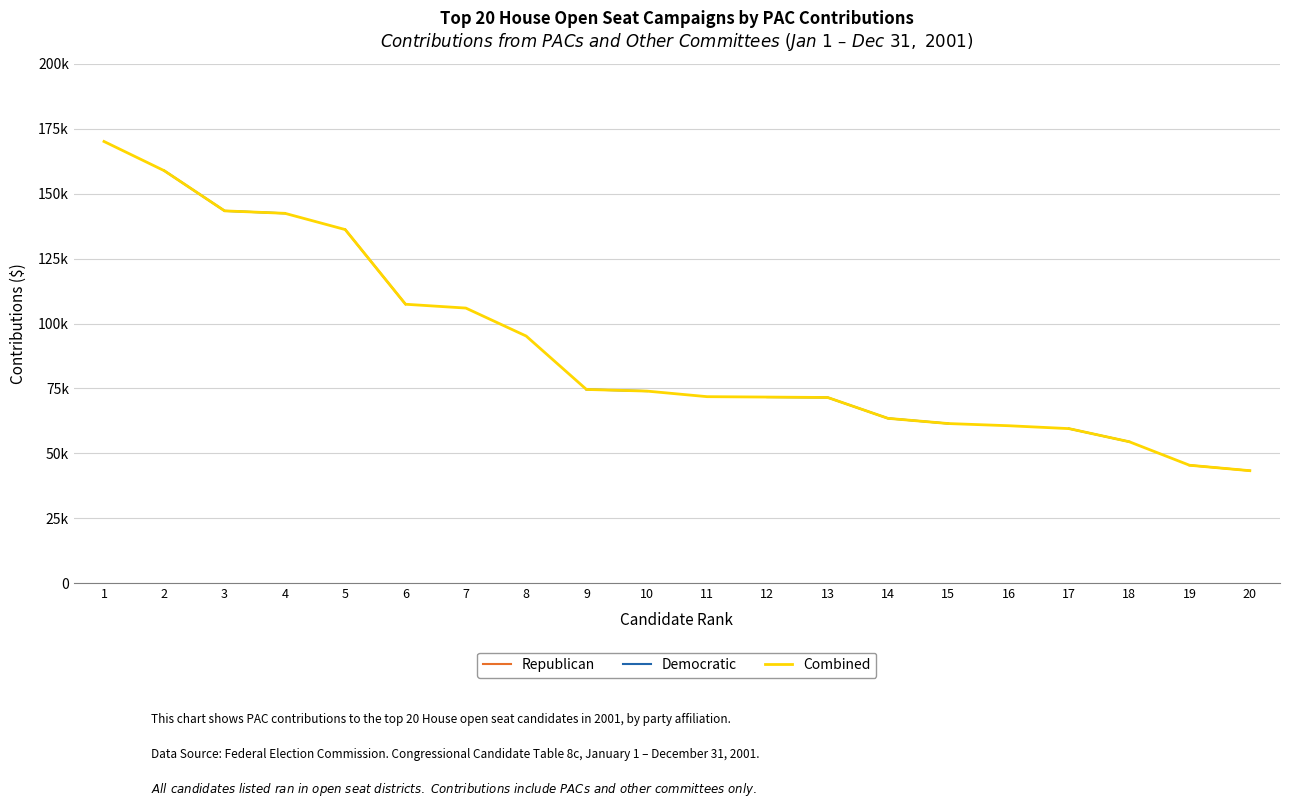

Count the number of categories in the chart.

20